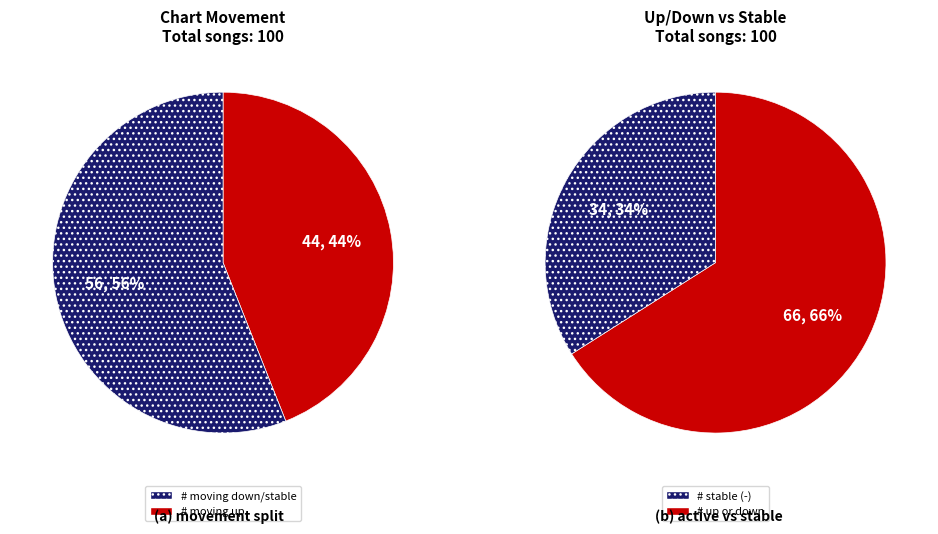

Which category has the biggest portion of the pie?

up